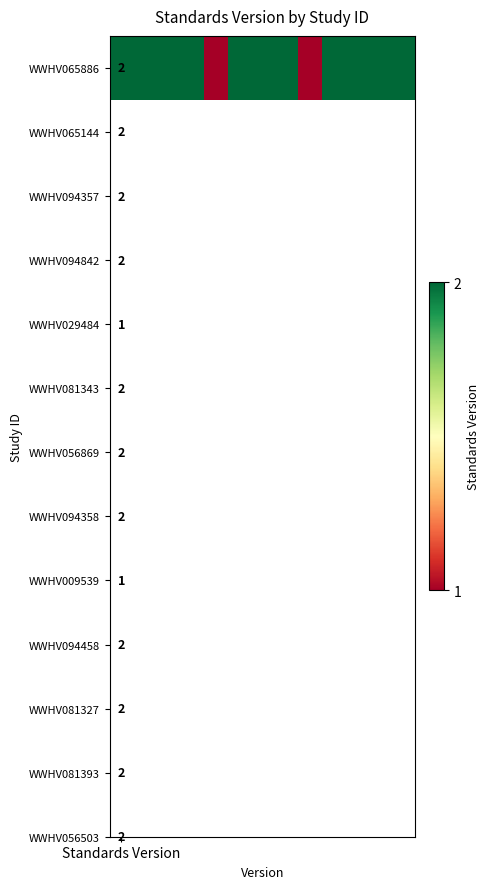

The value at 12 is 2. True or false?

True